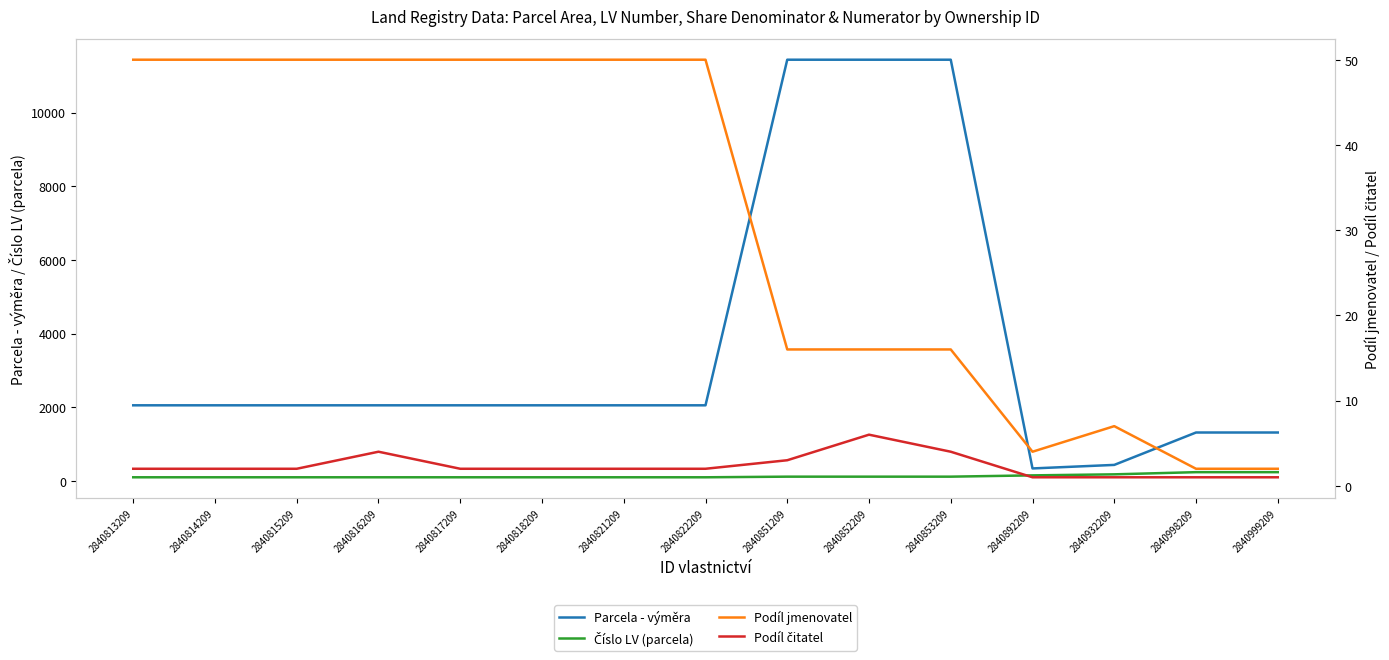

What are all the series names shown in the legend?

Parcela - výměra, Číslo LV (parcela), Podíl jmenovatel, Podíl čitatel